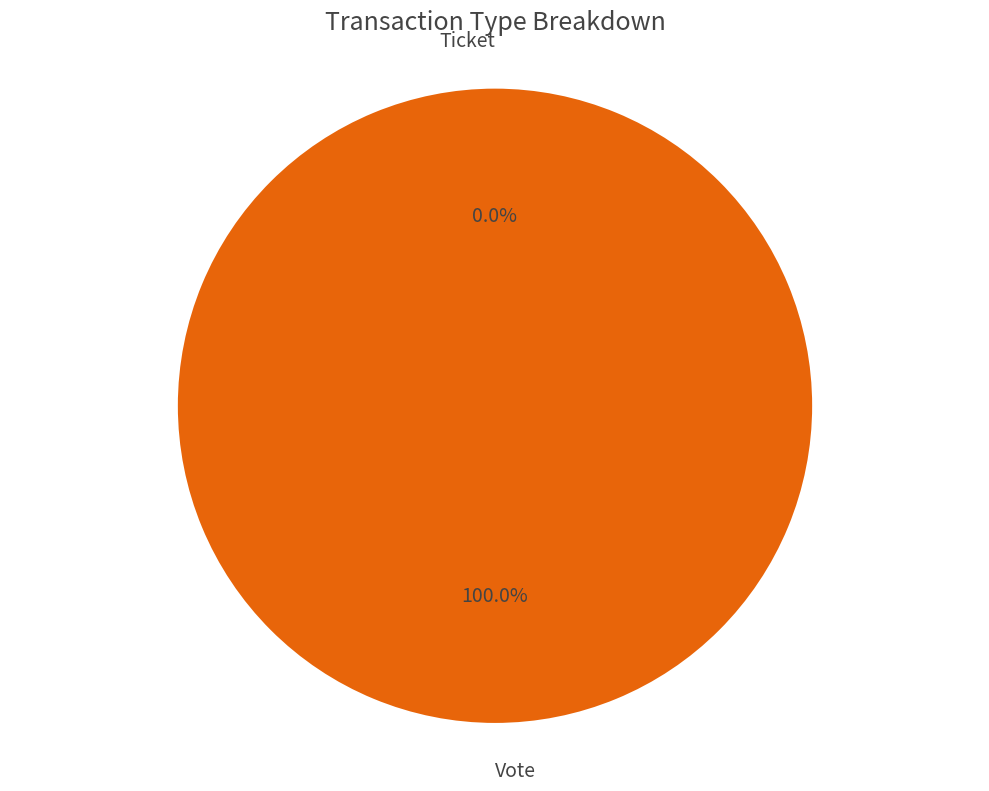

Which category has the smallest portion of the pie?

Ticket